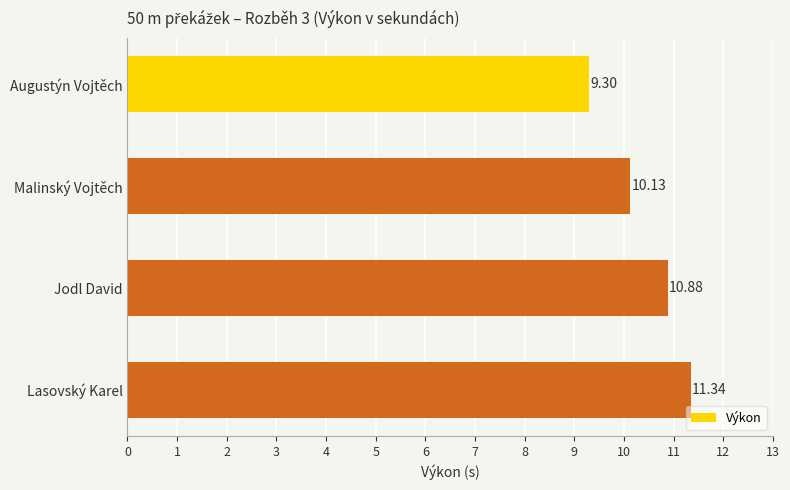

What is the label of the 2nd bar from the bottom?

Jodl David